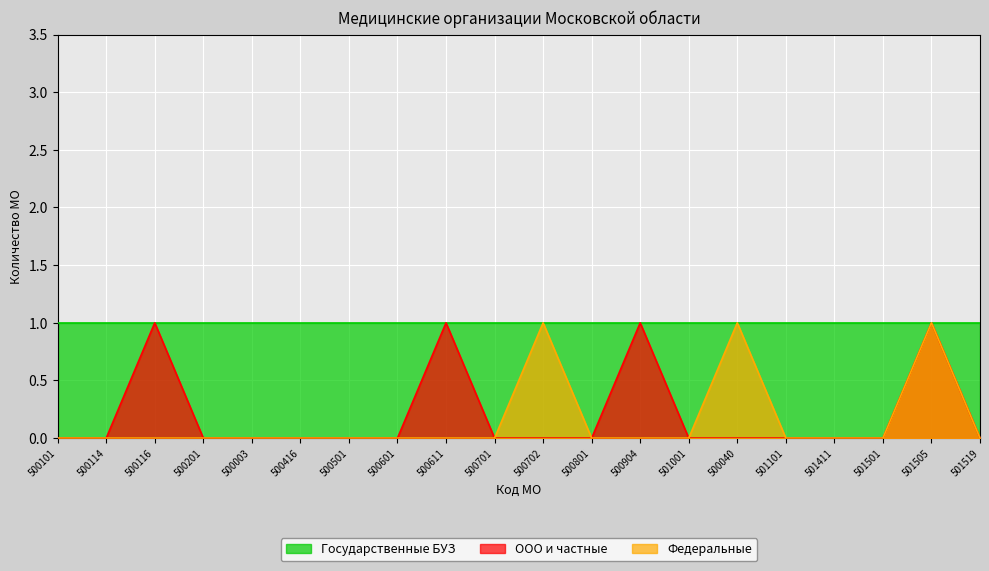

How many lines are shown in the chart?

3